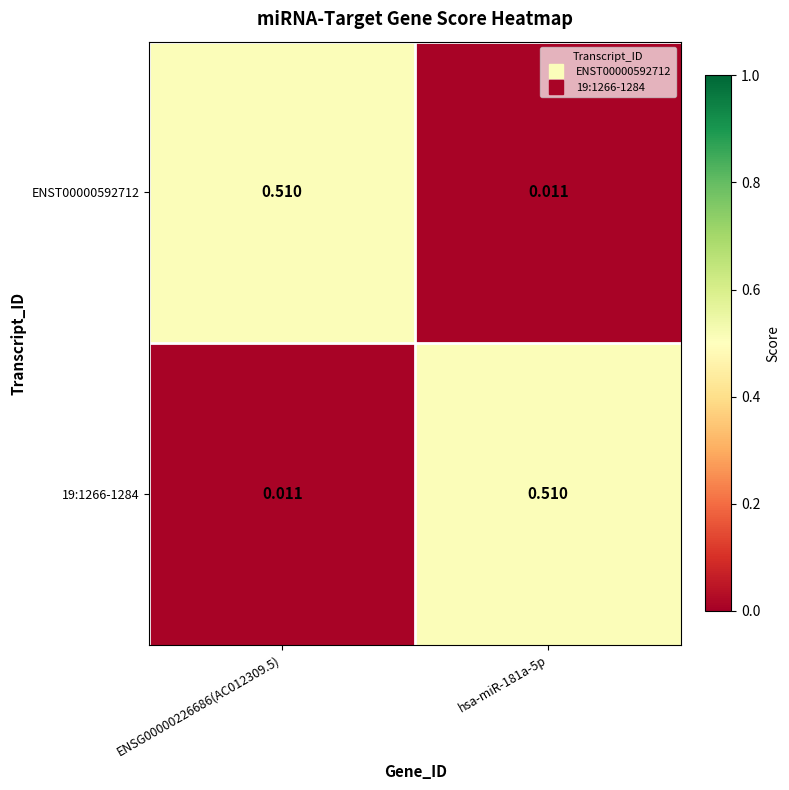

Count the number of data series in this chart.

2